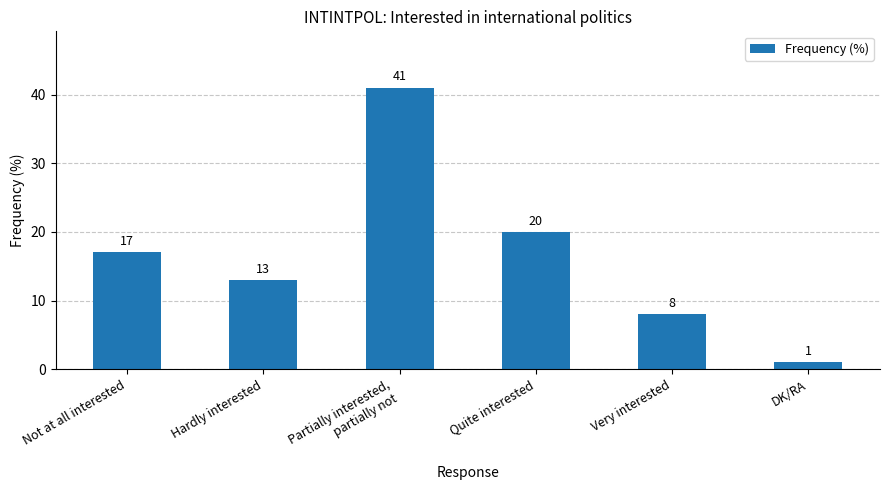

How many data points are less than 17?

3